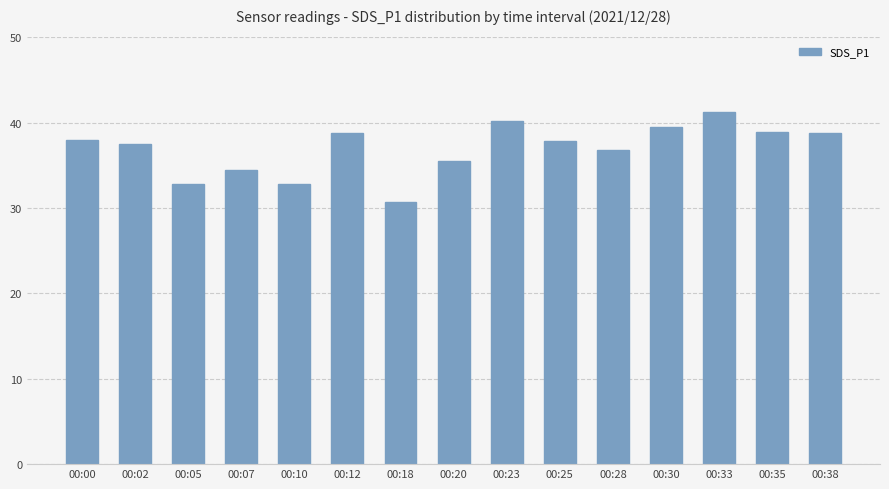

Which category has the lowest value across all series?

00:18